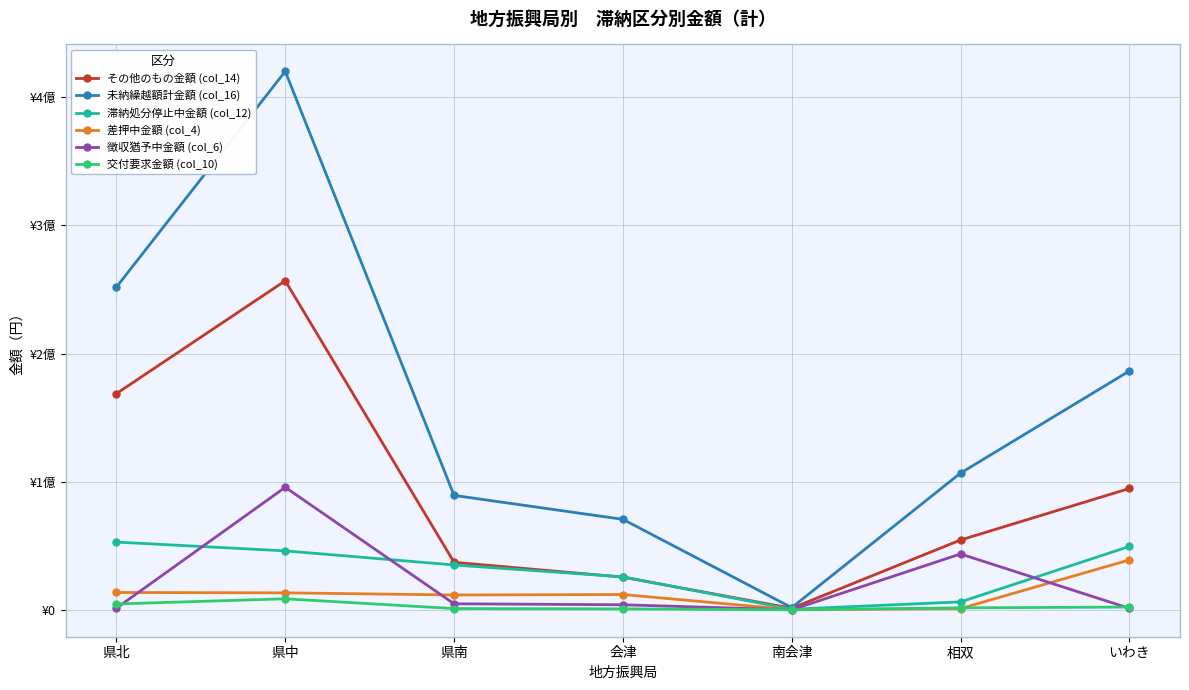

What is the difference between the 徴収猶予中金額 (col_6) values at 会津 and いわき?

2772000